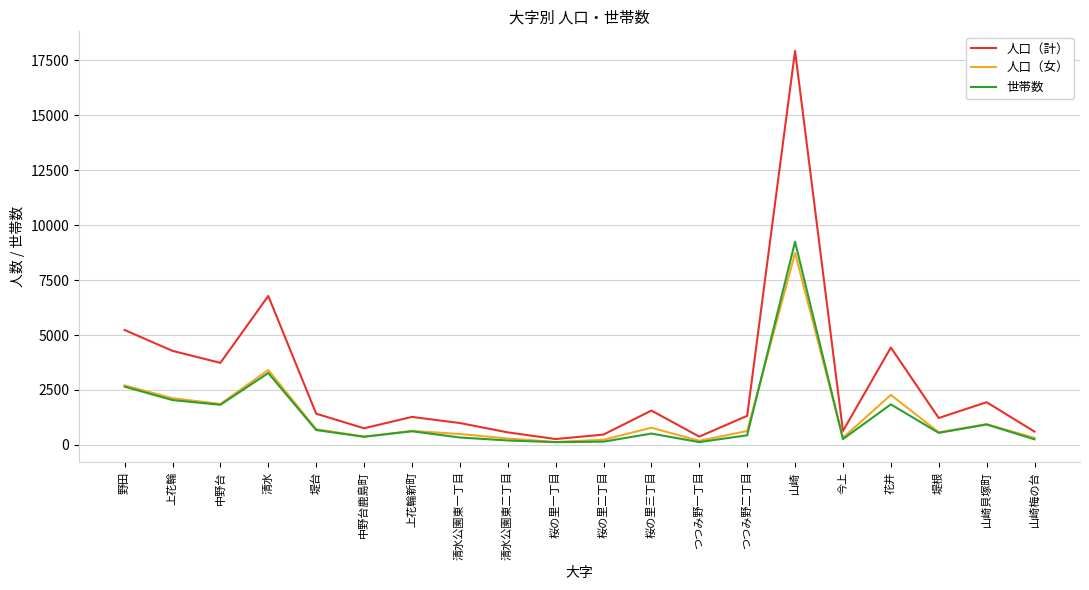

The 人口（計） series shows 572 at 清水公園東二丁目. True or false?

True